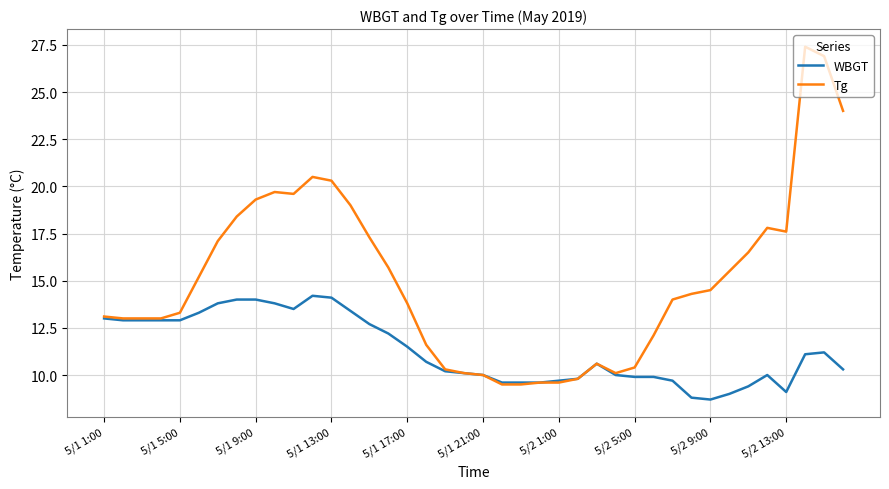

What is the greatest value displayed?

27.4